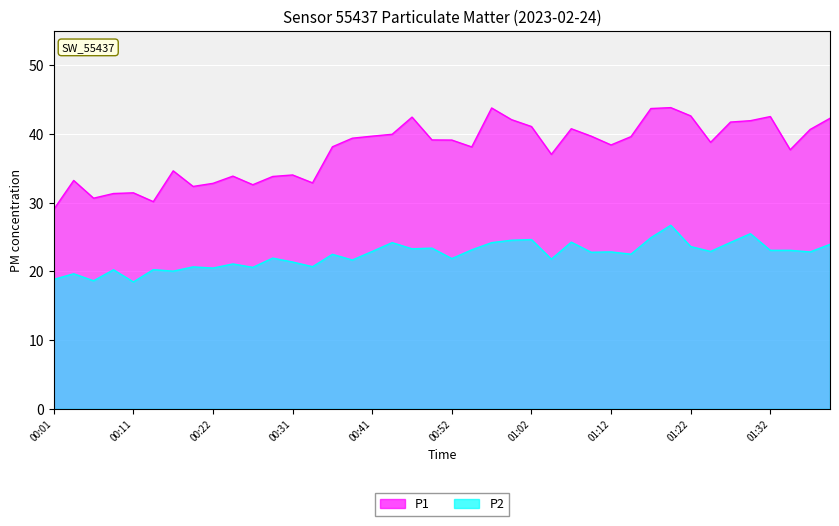

Which series has the widest spread of values?

P1